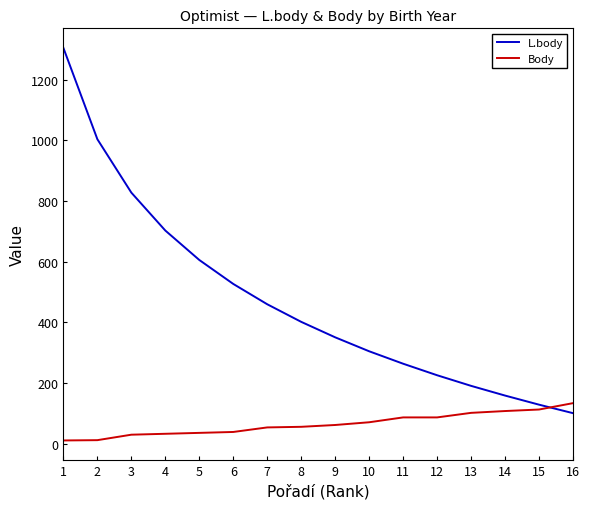

Is the value of Body at 10 greater than the value of L.body at 3?

No